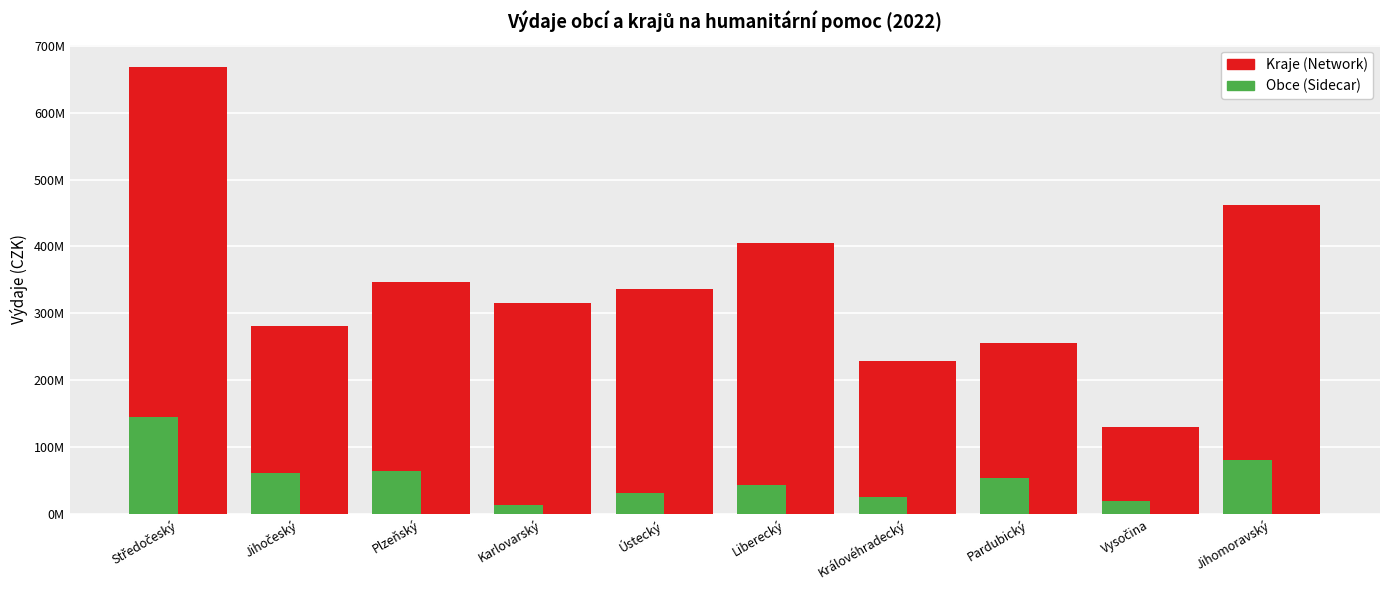

Does the chart contain any negative values?

No